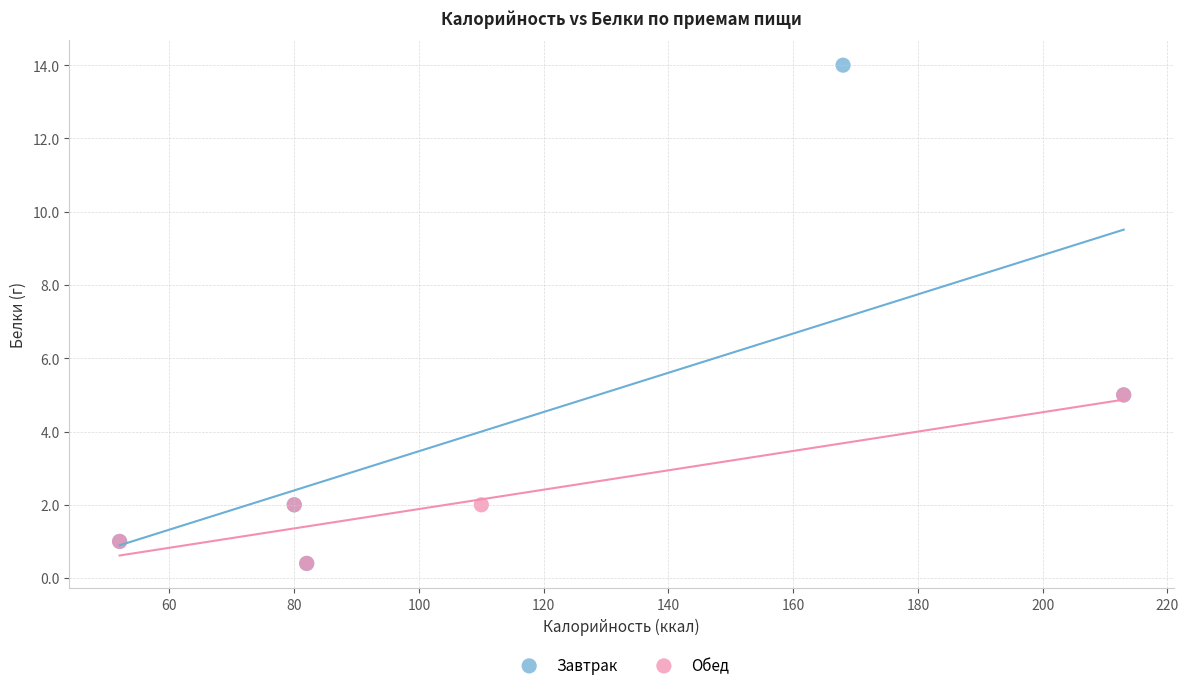

Which series reaches the maximum Y coordinate?

Завтрак